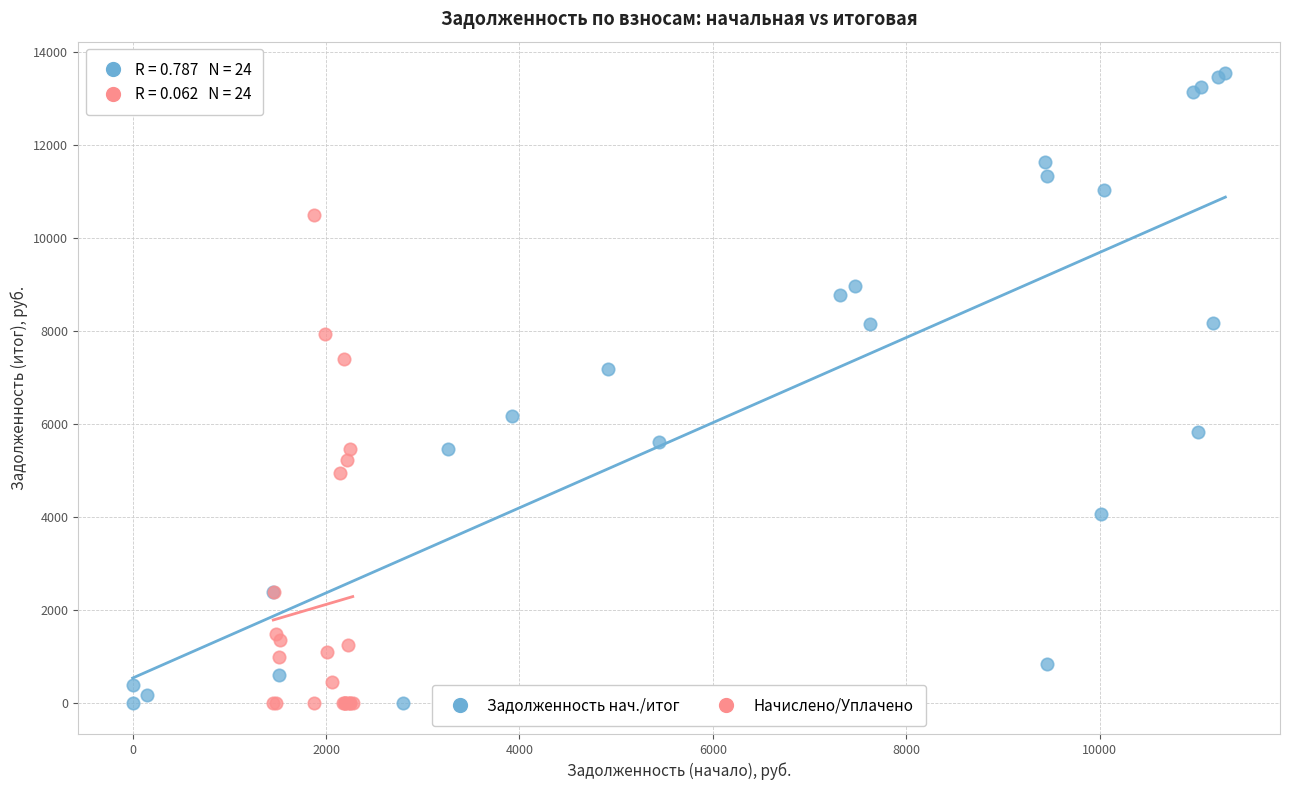

Which series has the widest spread of Y values?

Задолженность нач./итог